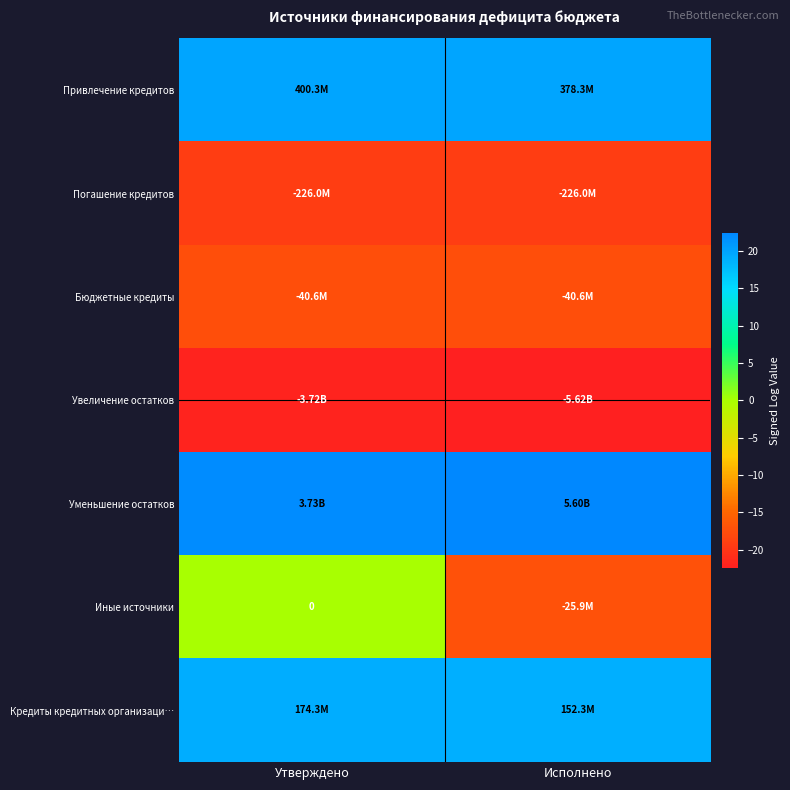

At which category is the sum across all series the highest?

Утверждено